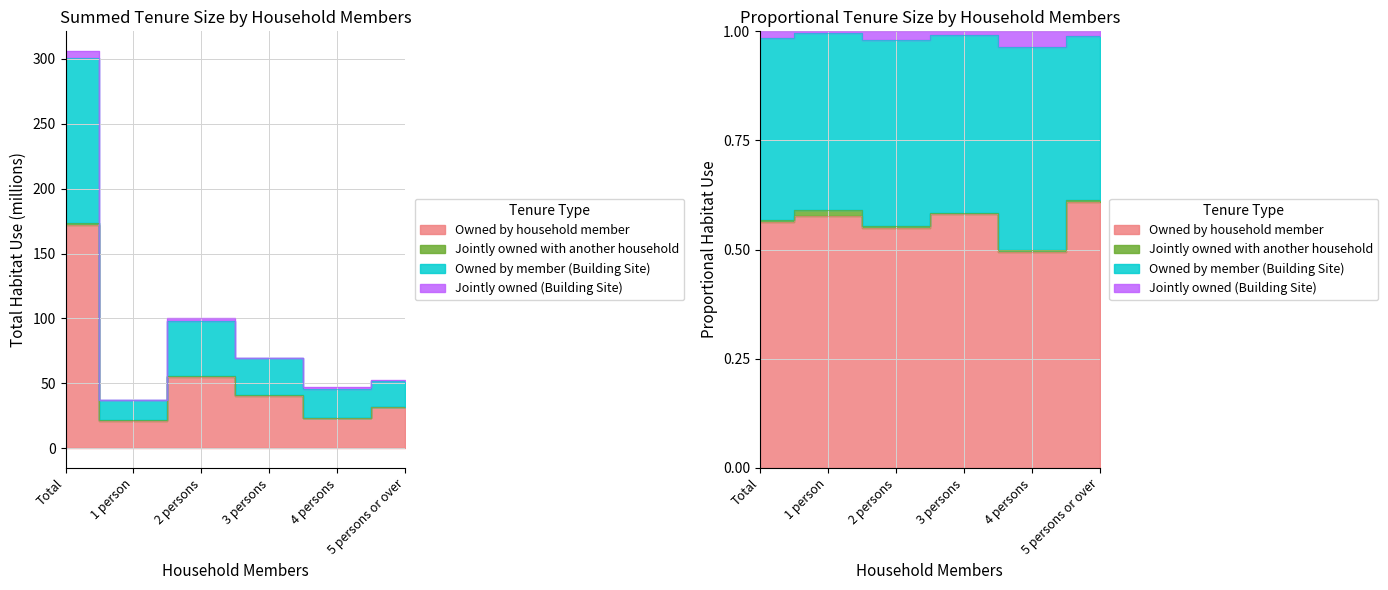

What is the average value of the Owned by household member series?

57.3